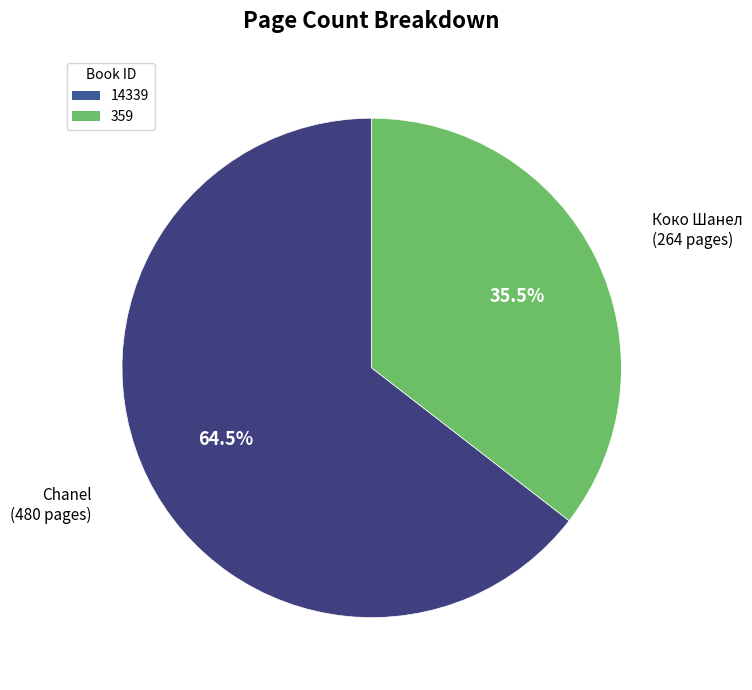

How many slices are in this pie chart?

2